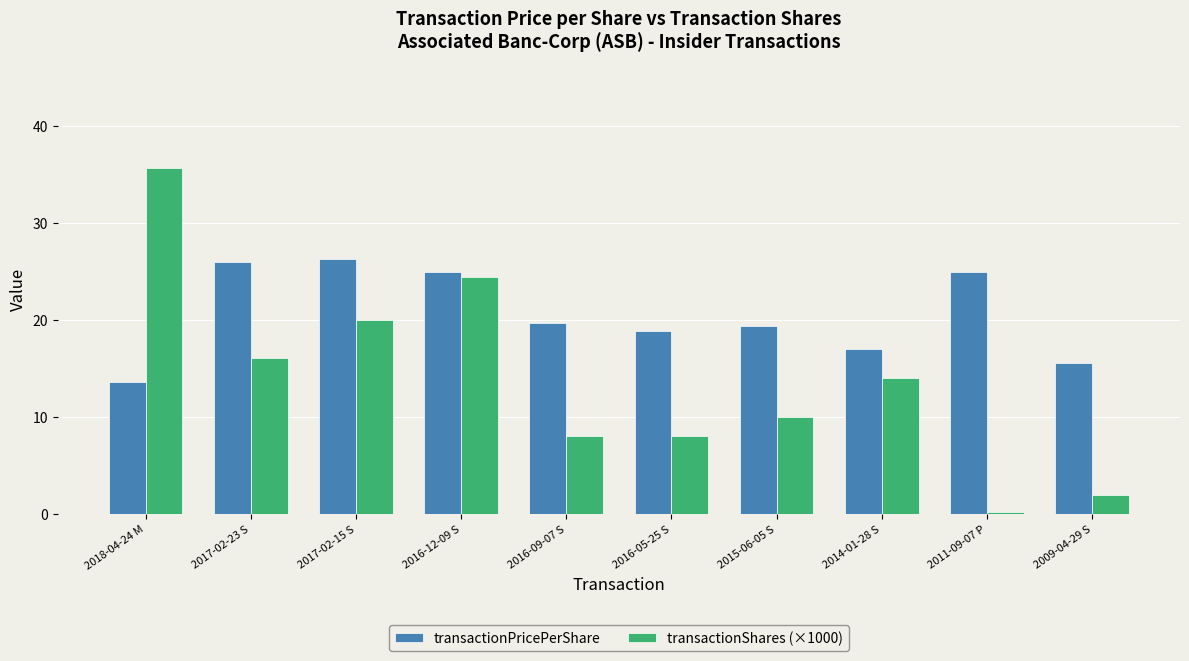

Rank the series at 2016-05-25 S from lowest to highest value.

transactionShares (×1000), transactionPricePerShare